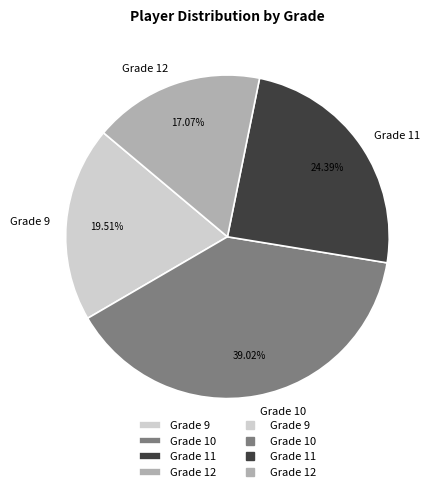

Is the sum of Grade 10 and Grade 11 greater than half?

Yes